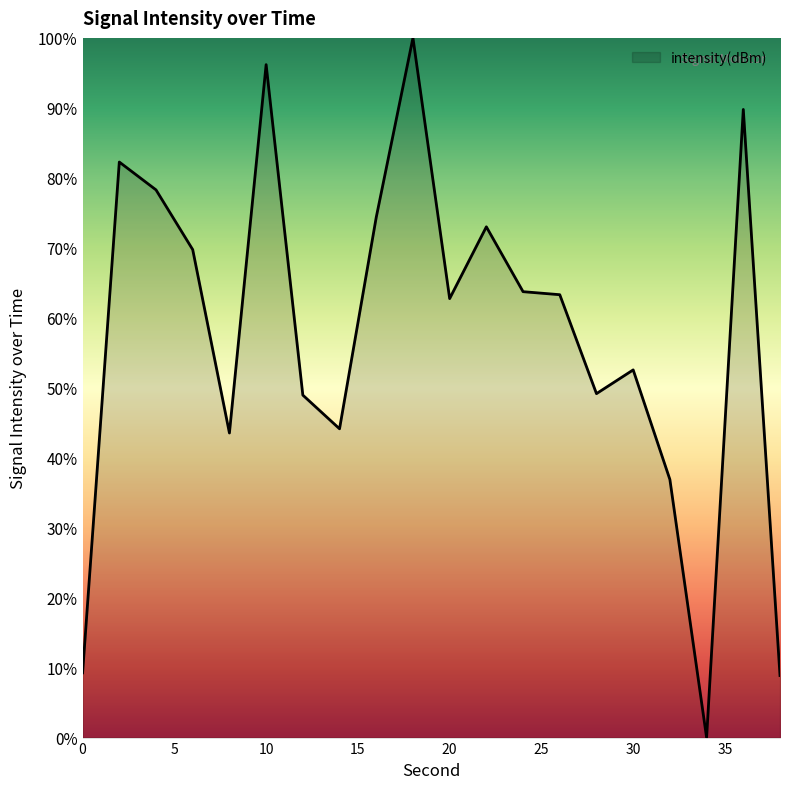

What is the greatest value displayed?

100.0